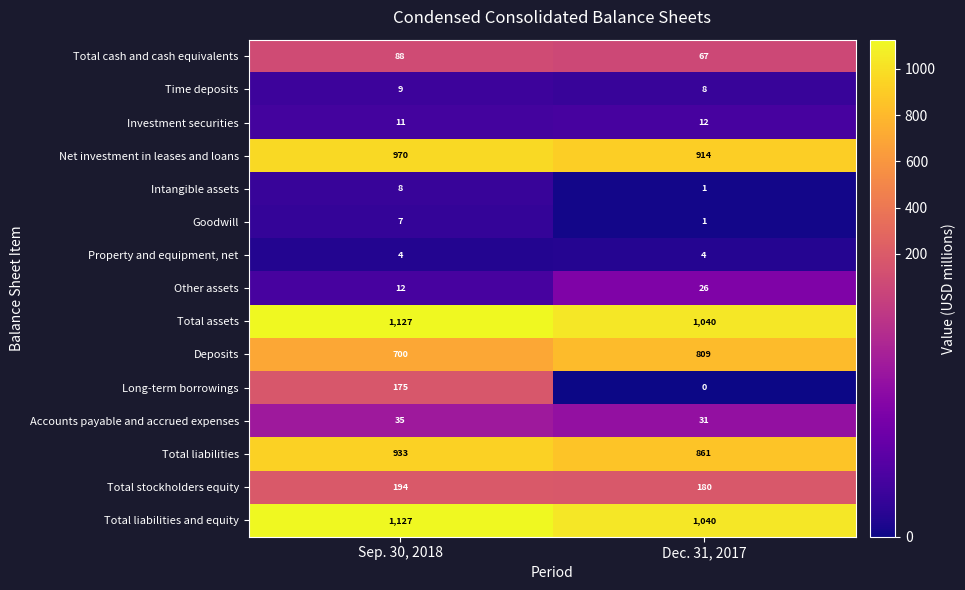

Between Sep. 30, 2018 and Dec. 31, 2017, which series saw the biggest shift?

Long-term borrowings